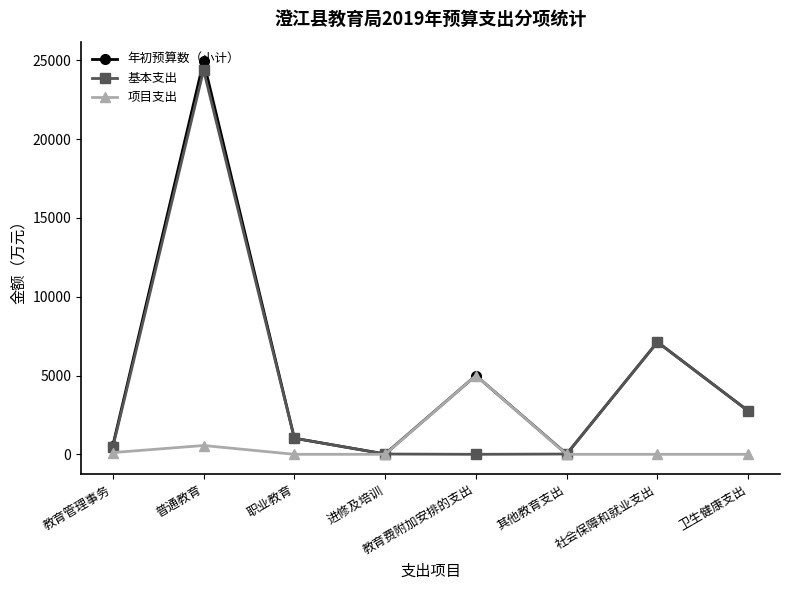

What is the value of the 基本支出 point at the 1st from the left?

442.5